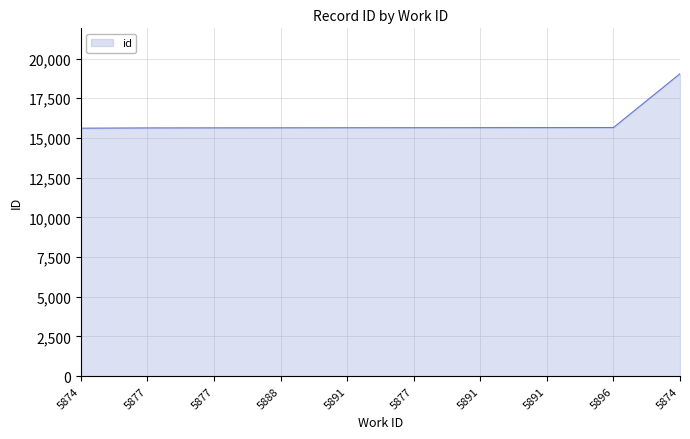

Is it true that the value at 5877 is 15644?

True